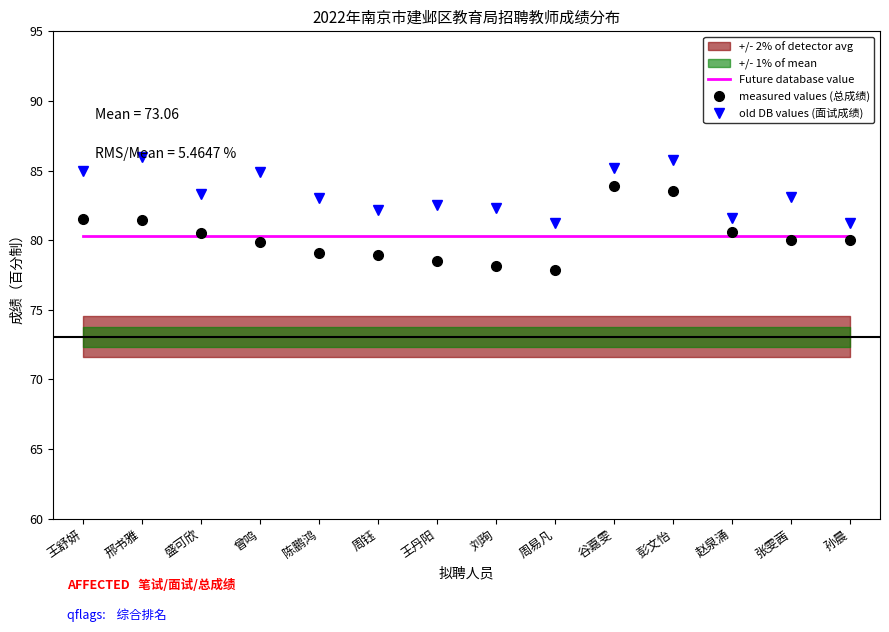

Does the chart have visible grid lines?

No